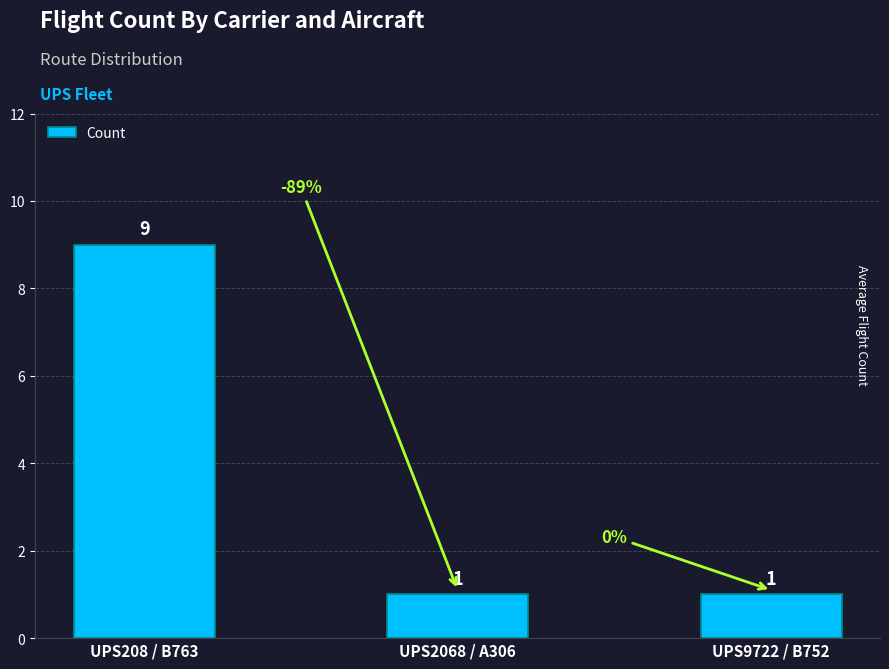

What is the smallest value displayed?

1